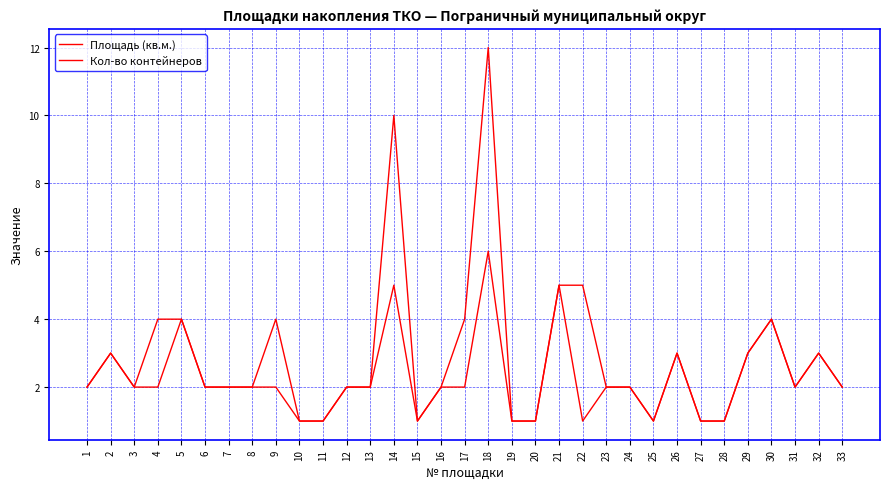

What is the greatest value displayed?

12